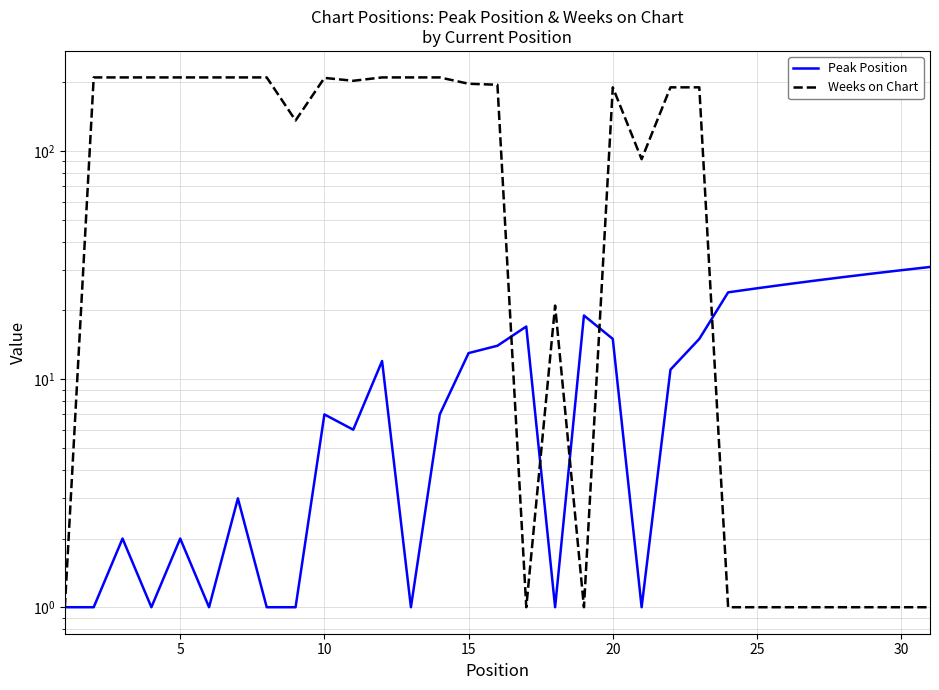

How many values in the Peak Position series exceed 11?

15